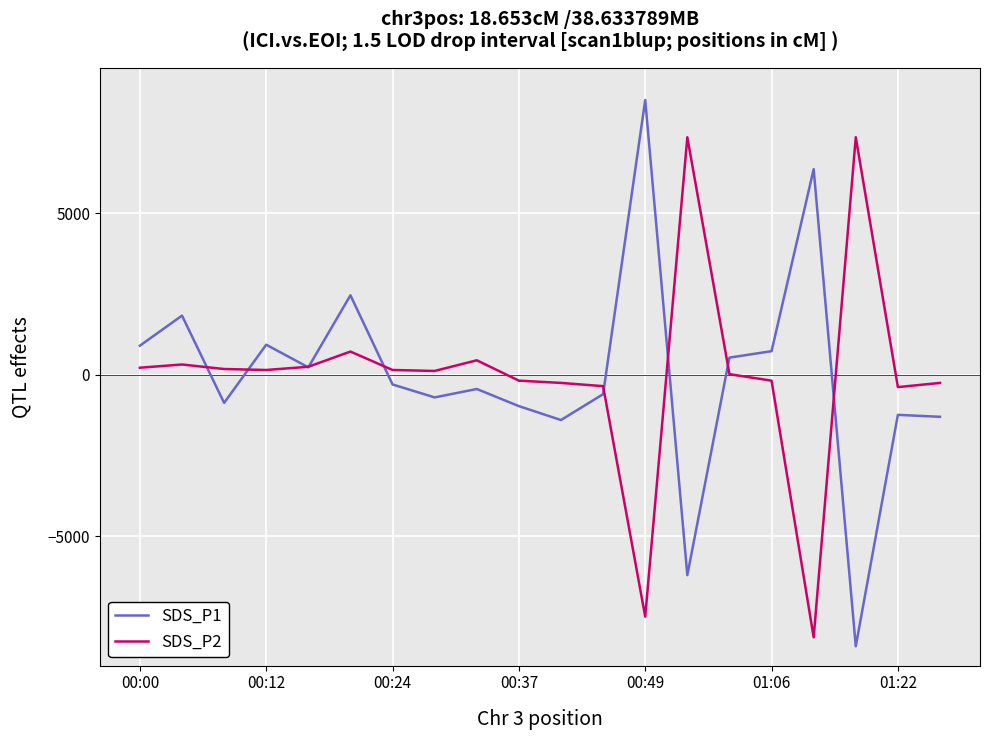

Rank the series by their maximum value, from highest to lowest.

SDS_P1, SDS_P2